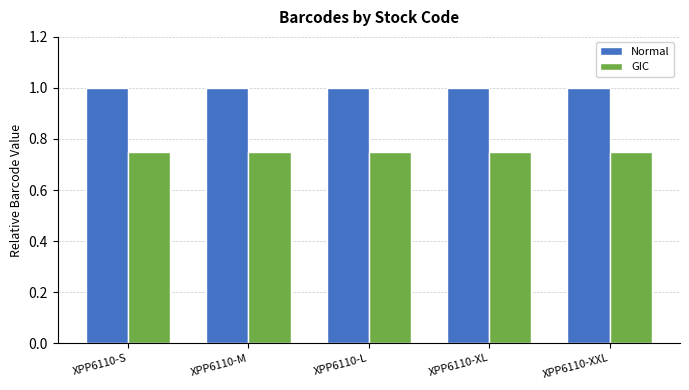

What is the difference between the highest and lowest values at XPP6110-L?

0.3